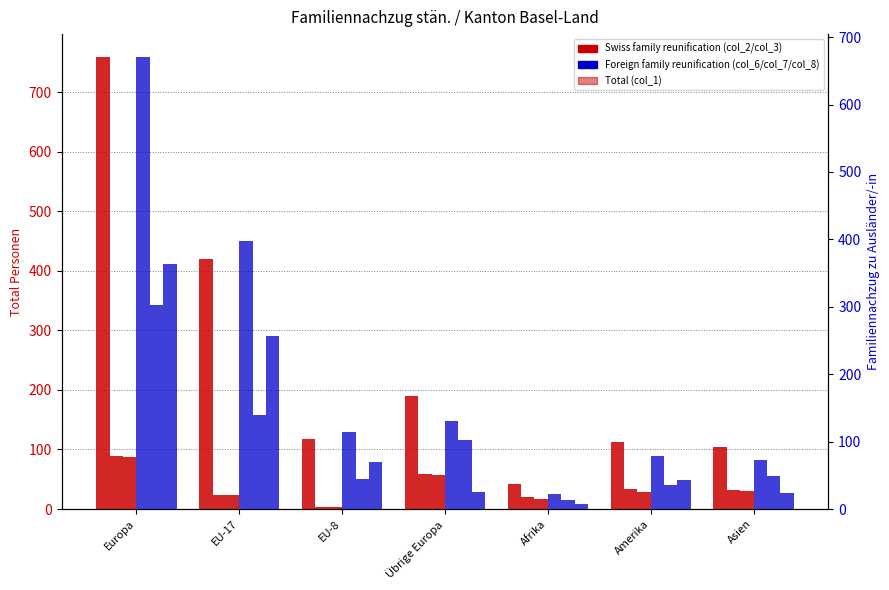

At Übrige Europa, list the series in order from smallest to largest.

Kinder Ausl (col_8), Ehepartner Swiss (col_3), Familiennachzug zu Schweizer (col_2), Ehepartner Ausl (col_7), Familiennachzug zu Ausländer (col_6), Total (col_1)